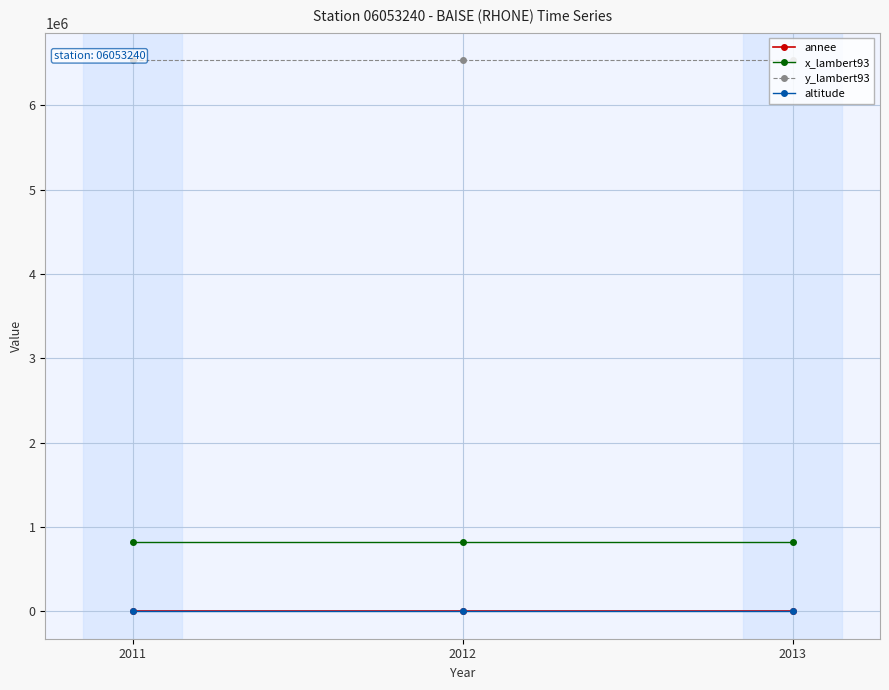

Reading left to right, extract all data points from this chart.

annee: 2011	2012	2013
x_lambert93: 818017	818017	818017
y_lambert93: 6536576	6536576	6536576
altitude: 351	351	351